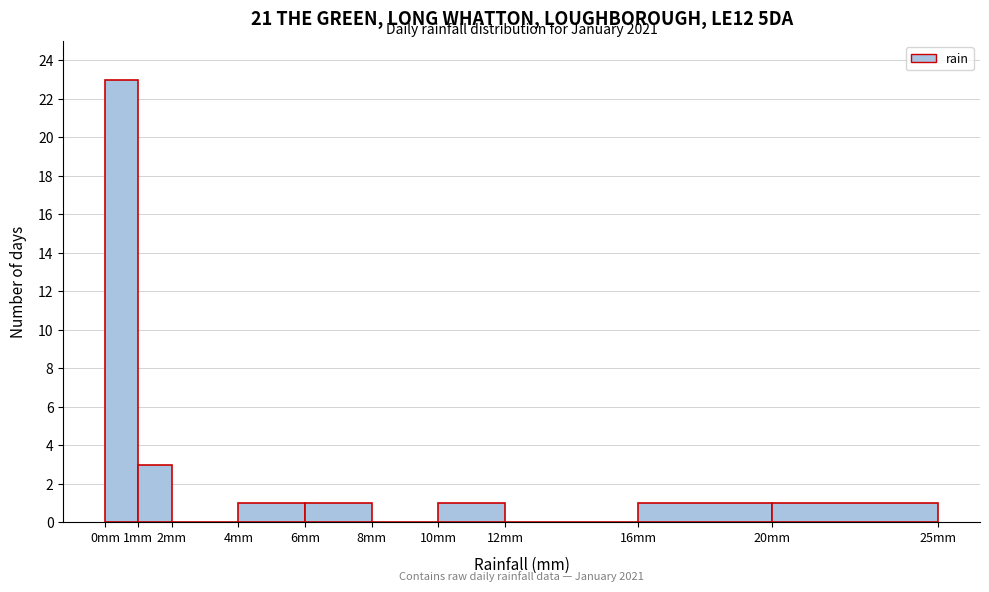

Over which range of the x-axis is the bar tallest?

0 to 1